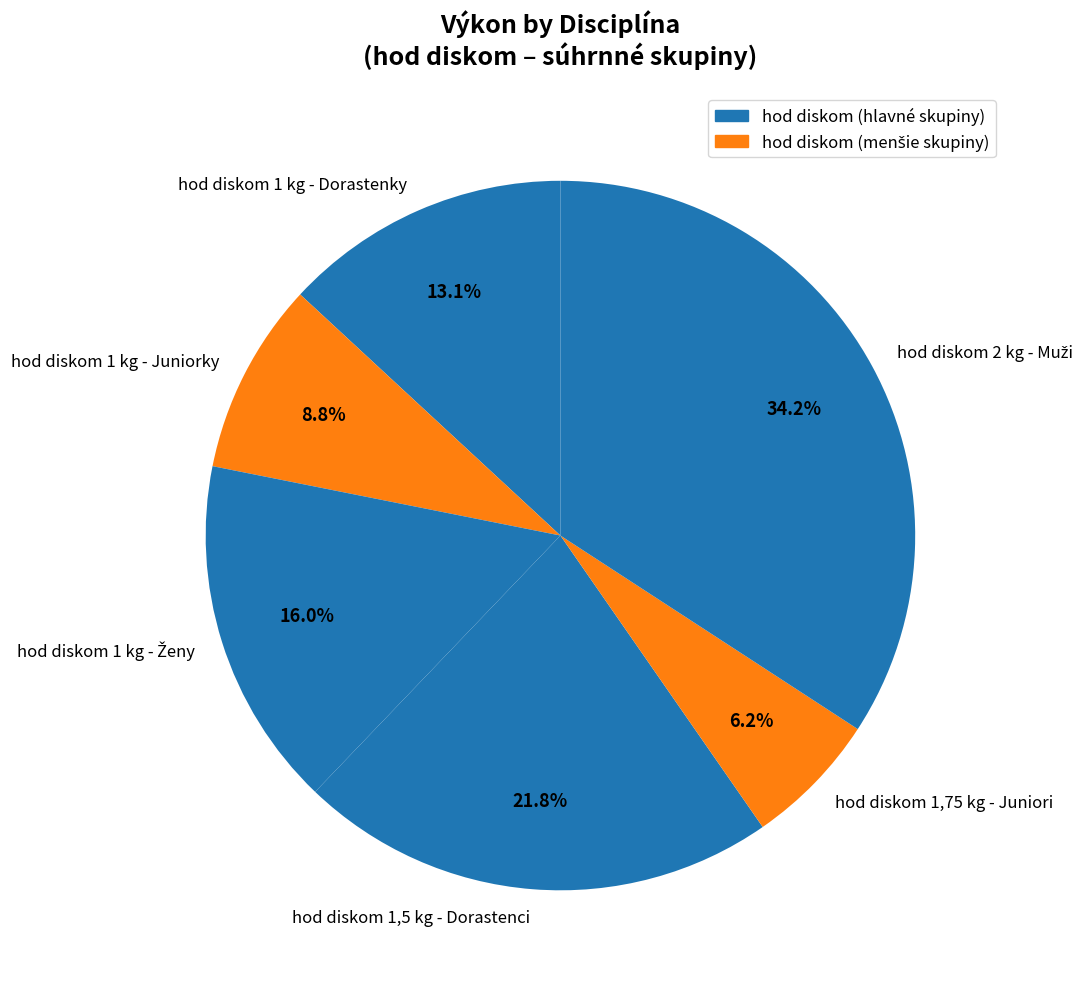

Which has a higher value, hod diskom 1,5 kg - Dorastenci or hod diskom 1 kg - Juniorky?

hod diskom 1,5 kg - Dorastenci